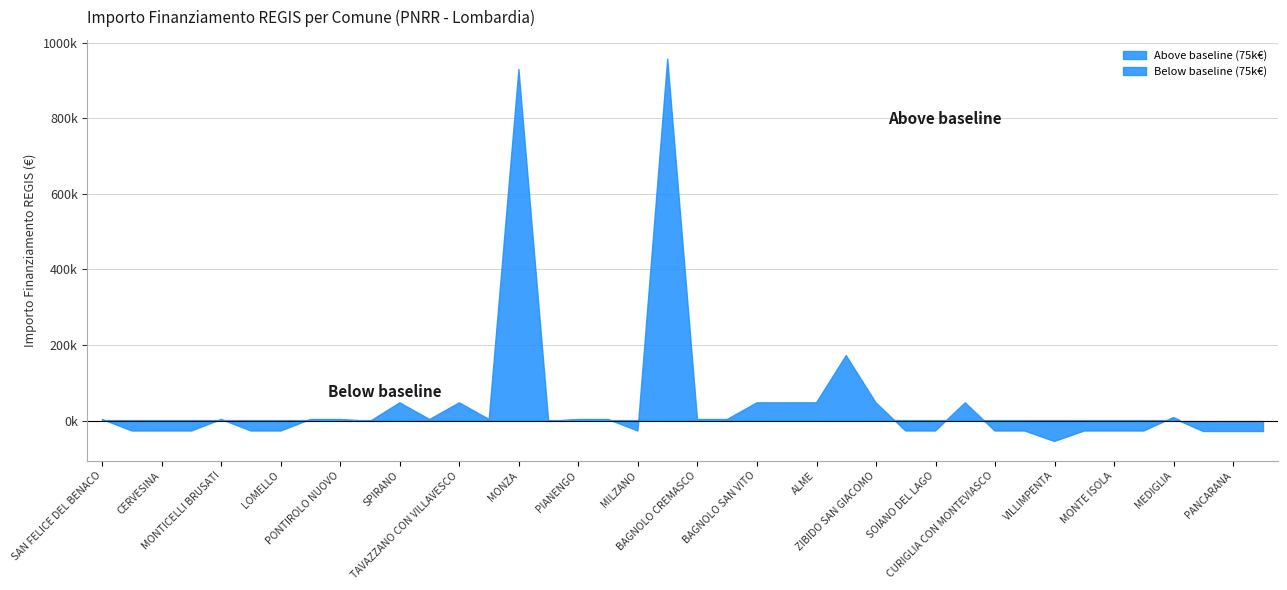

How many lines are shown in the chart?

1